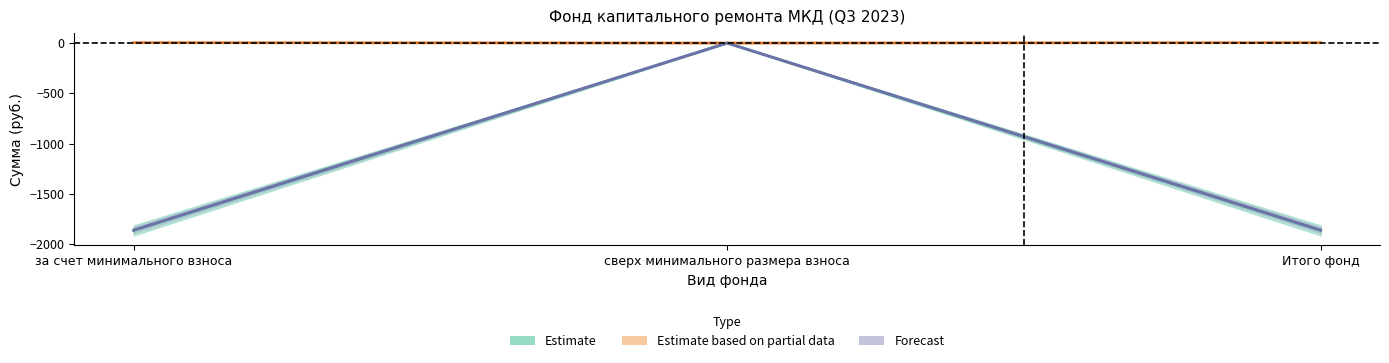

What is the difference between the second highest and minimum values in the Поступило всего series?

3.9